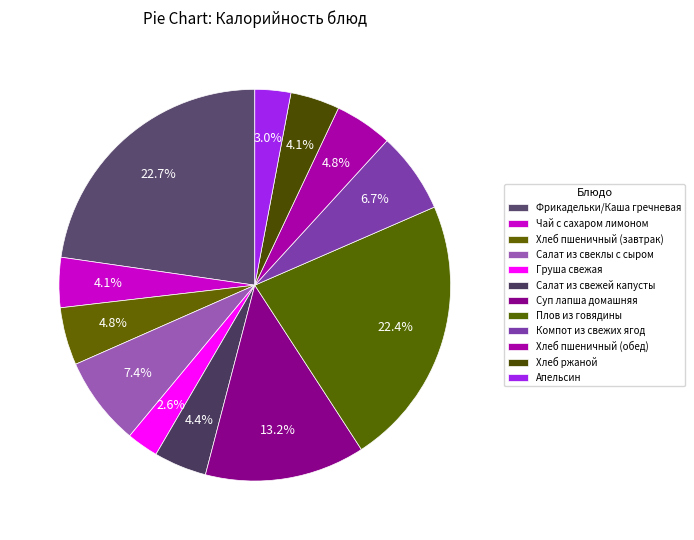

Count the number of slices in the pie.

12